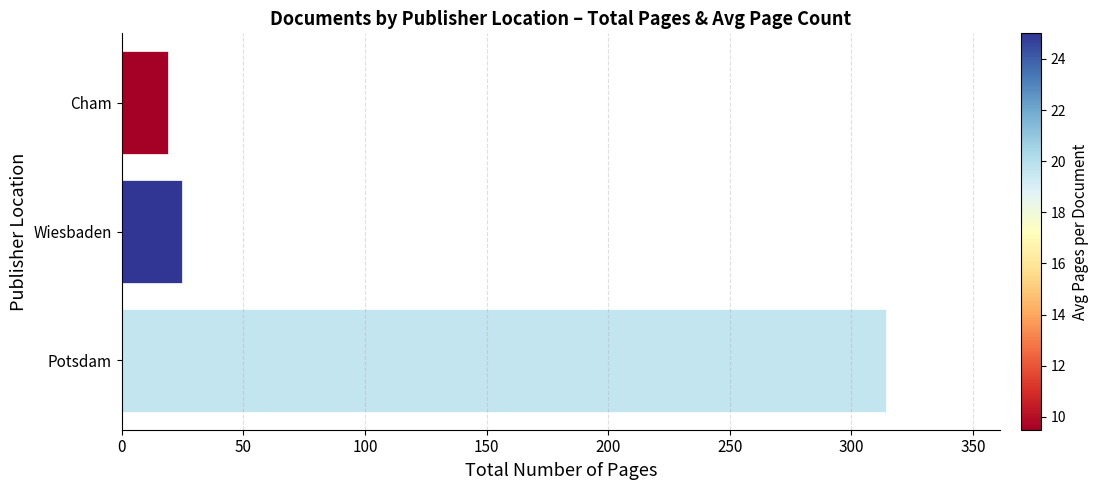

Where is the data nearest to the value 166?

Wiesbaden